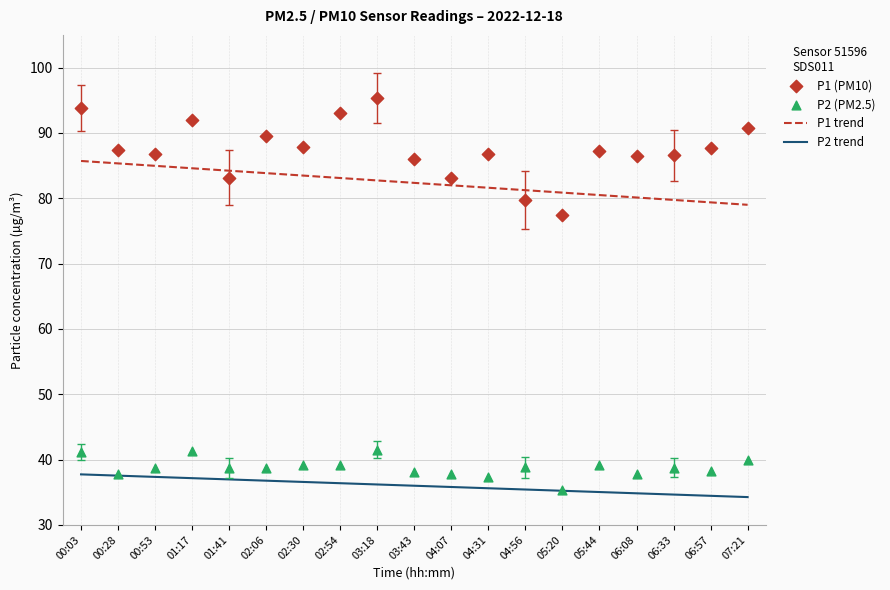

At which category is the sum across all series the highest?

00:03